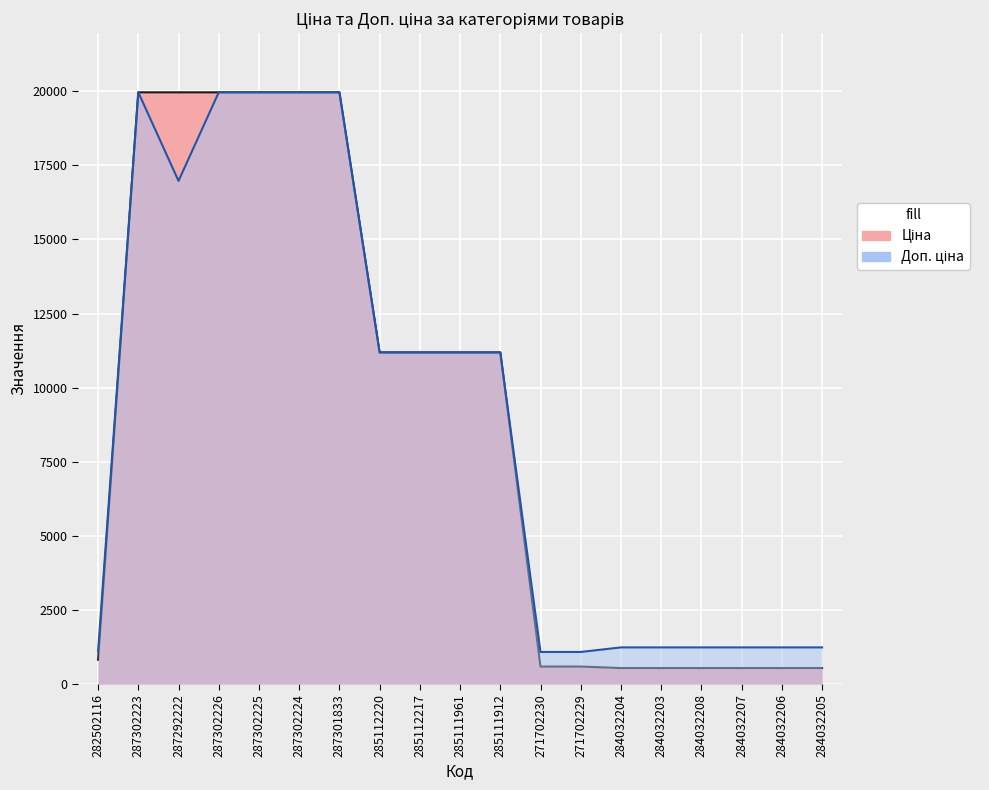

What is the label of the 7th point from the left?

287301833